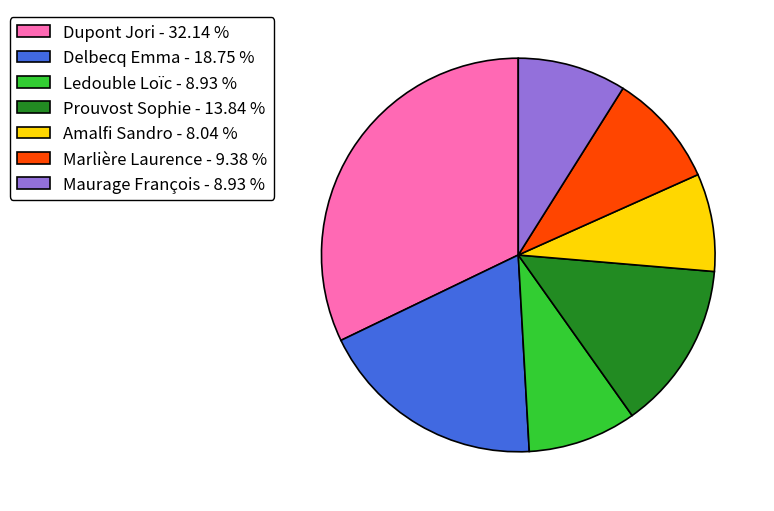

Which category has the smallest portion of the pie?

Amalfi Sandro